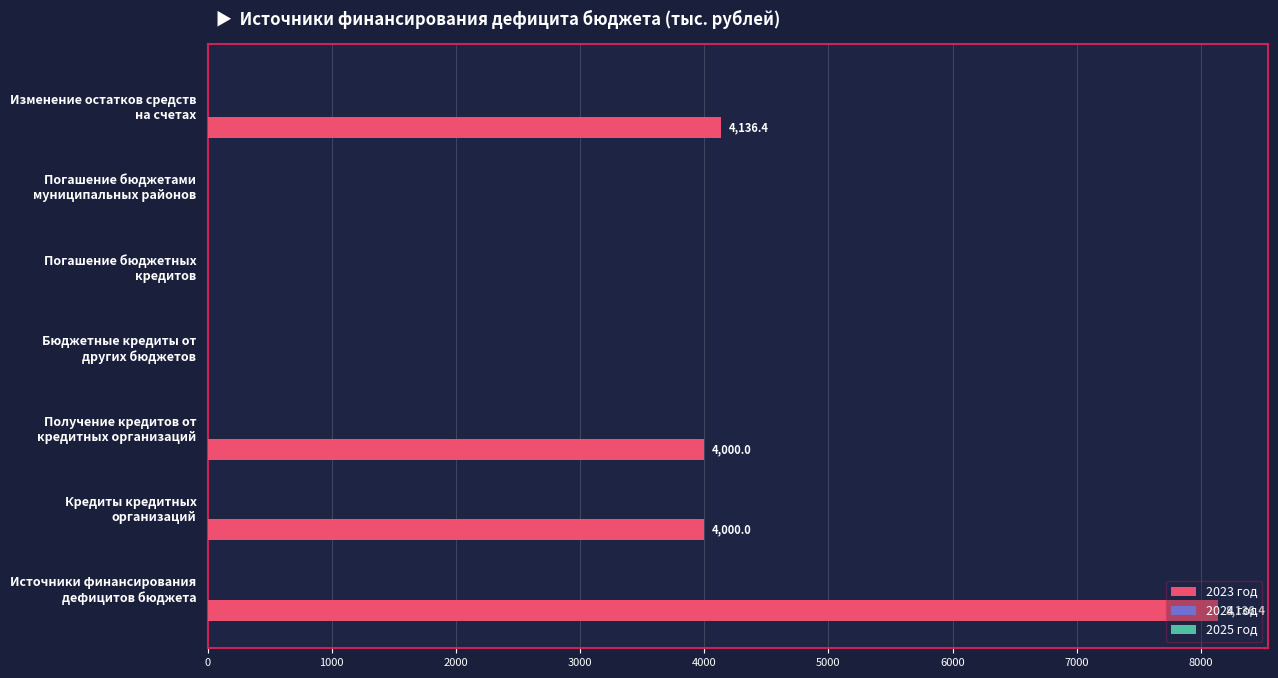

What is the sum of all values?

20272.8